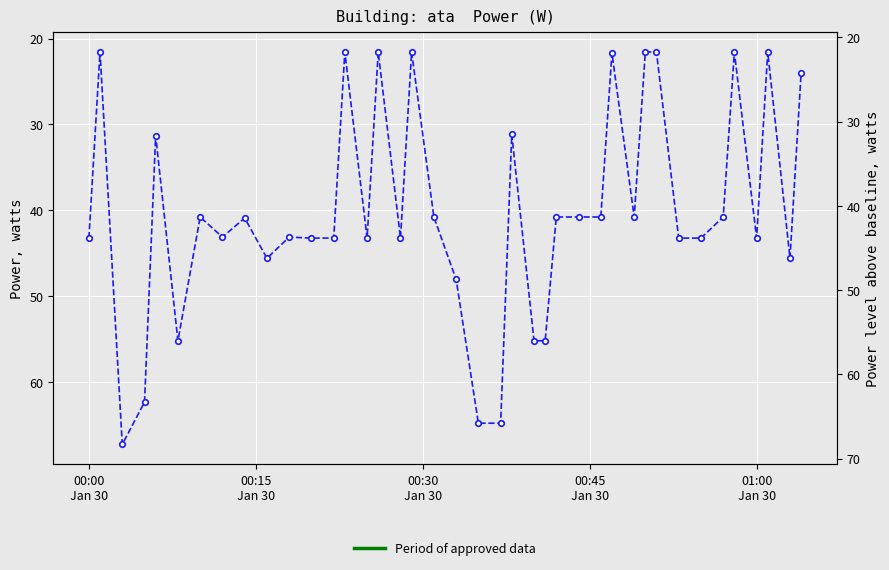

What is the value of the 37th point from the left?

43.2